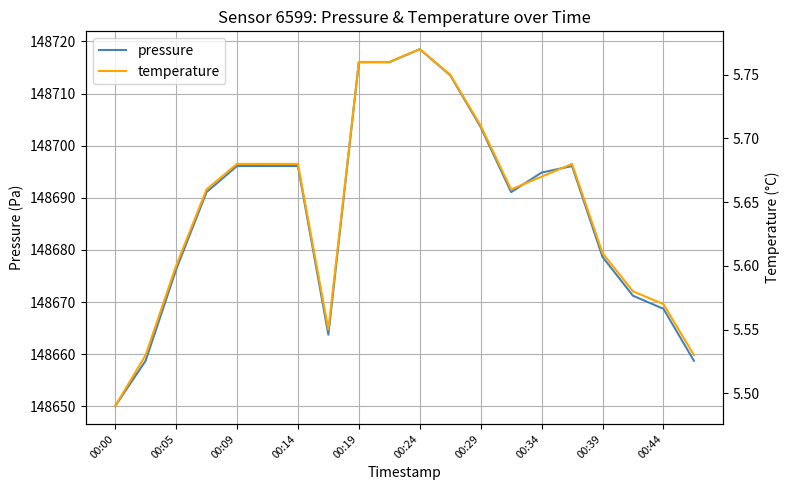

The value of pressure at 00:29 is 148703.6. True or false?

True